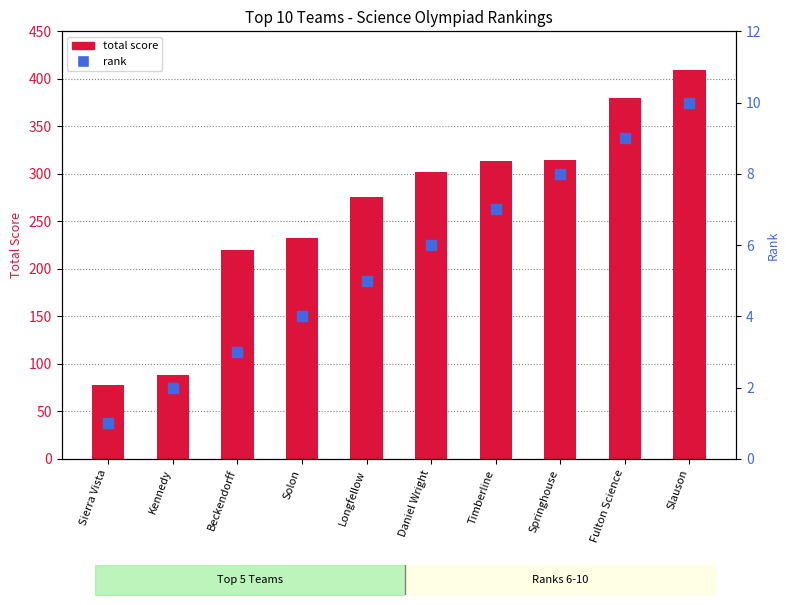

What are all the series names shown in the legend?

total score, rank